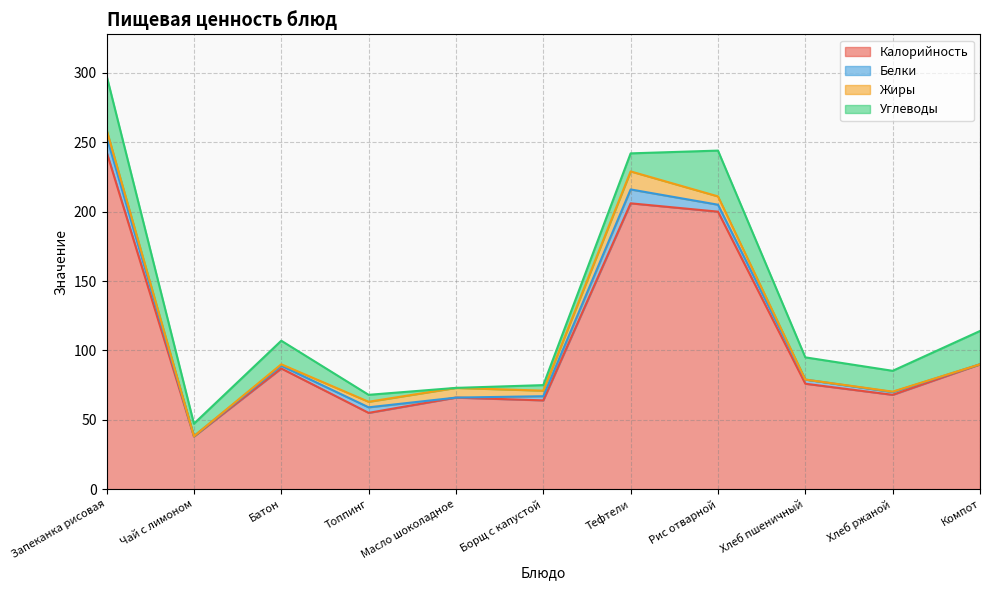

Is the value of Калорийность at Масло шоколадное greater than the value of Углеводы at Хлеб пшеничный?

Yes